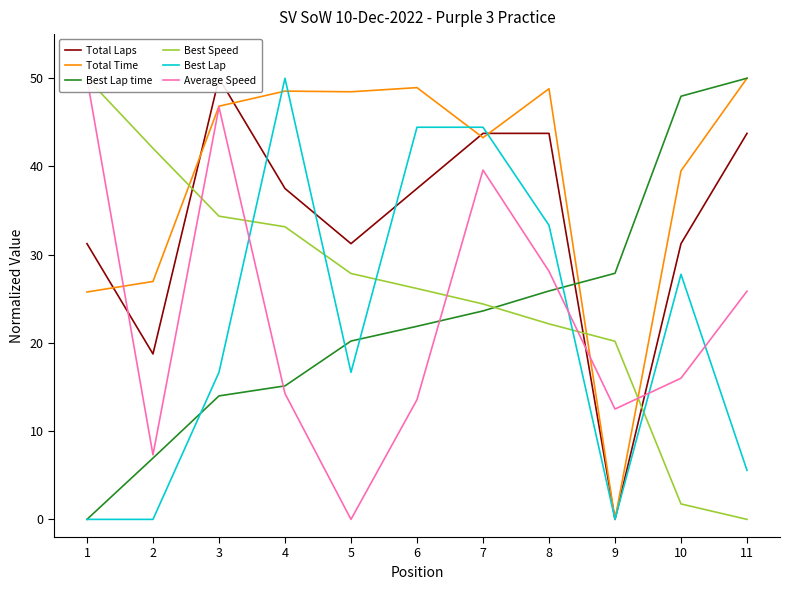

What is the value of the Best Lap point at the 11th from the left?

5.6